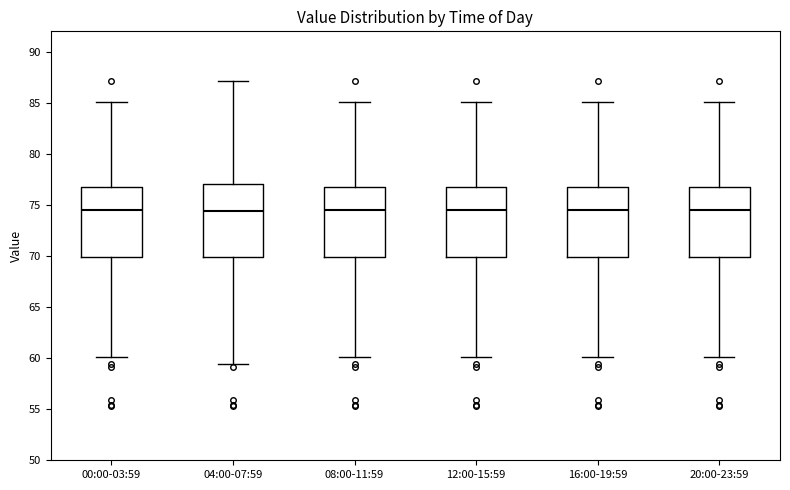

Reading left to right, transcribe this box plot: for each box, give where its median line is, the range the box spans, and where its two whiskers end, as read against the y-axis. The values are not printed on the chart, so give them approximately, as read against the axis.

00:00-03:59: median 74.5, box 70.0 to 77.0, whiskers 60.0 to 85.0
04:00-07:59: median 74.5, box 70.0 to 77.0, whiskers 59.5 to 87.0
08:00-11:59: median 74.5, box 70.0 to 77.0, whiskers 60.0 to 85.0
12:00-15:59: median 74.5, box 70.0 to 77.0, whiskers 60.0 to 85.0
16:00-19:59: median 74.5, box 70.0 to 77.0, whiskers 60.0 to 85.0
20:00-23:59: median 74.5, box 70.0 to 77.0, whiskers 60.0 to 85.0